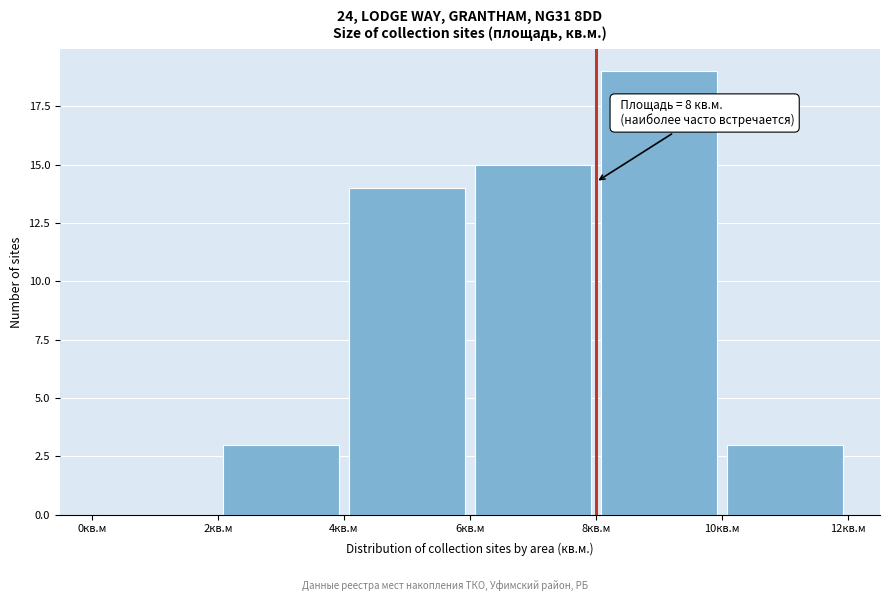

Which range on the x-axis has the tallest bar?

8 to 10